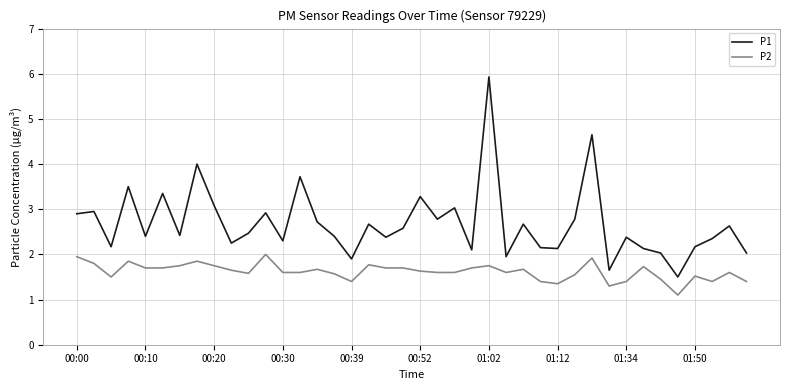

What is the sum of all P2 values?

64.8